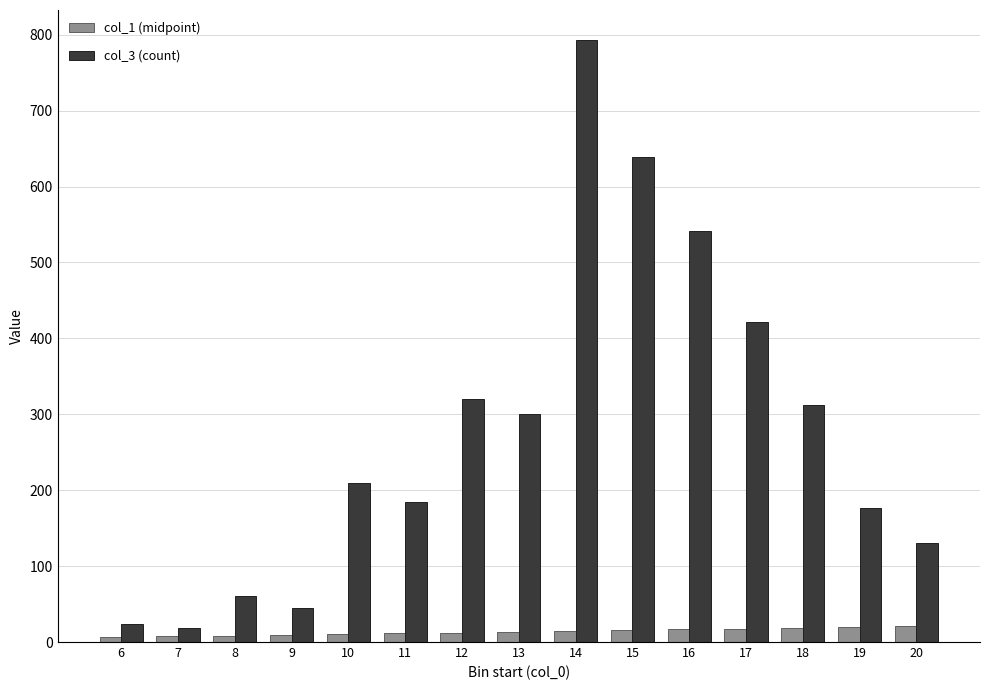

What is the highest value of the col_1 (midpoint) series?

20.5